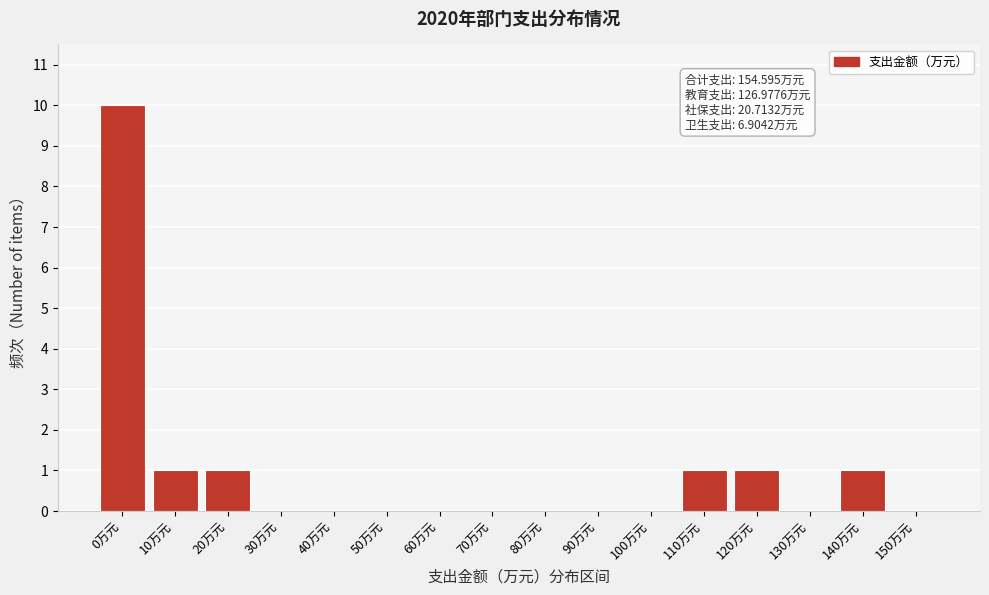

Reading left to right, what are all the values shown in this chart?

0万元=10	10万元=1	20万元=1	30万元=0	40万元=0	50万元=0	60万元=0	70万元=0	80万元=0	90万元=0	100万元=0	110万元=1	120万元=1	130万元=0	140万元=1	150万元=0